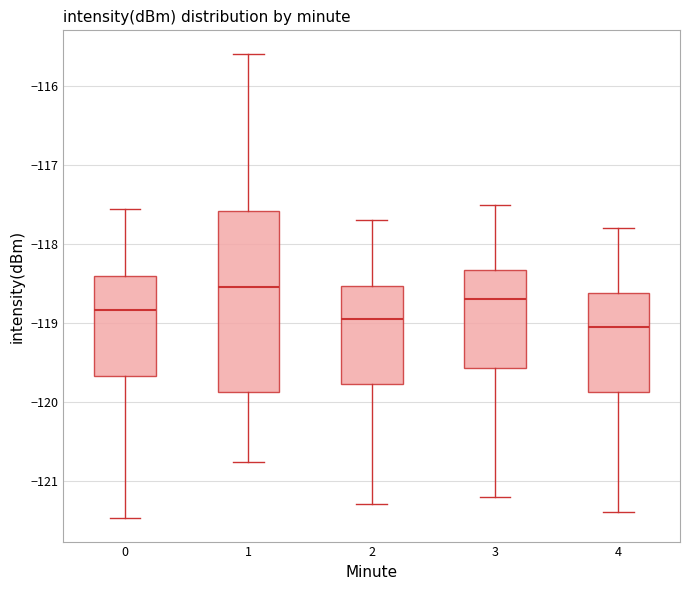

Where does the median line of the box at x = 4 sit on the y-axis? The values are not printed on the chart, so give them approximately, as read against the axis.

-119.0